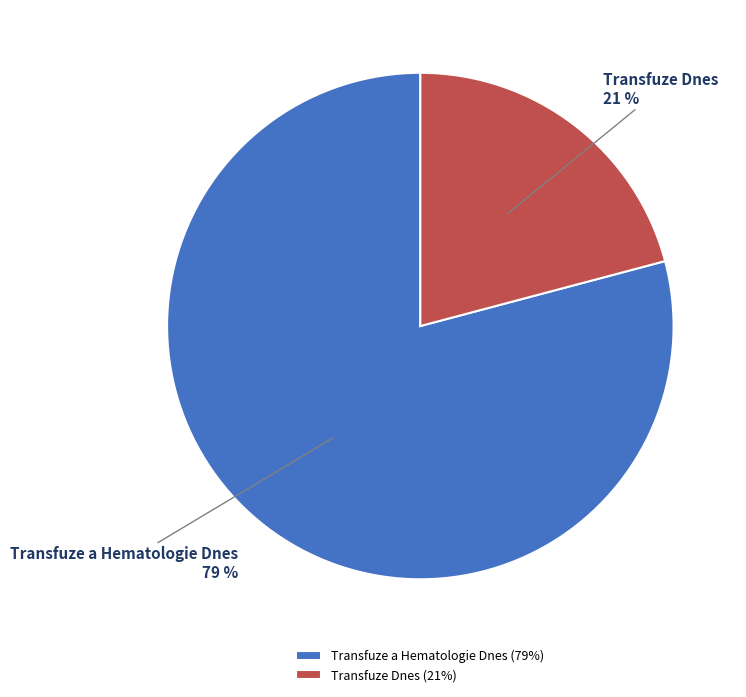

Count the number of slices in the pie.

2